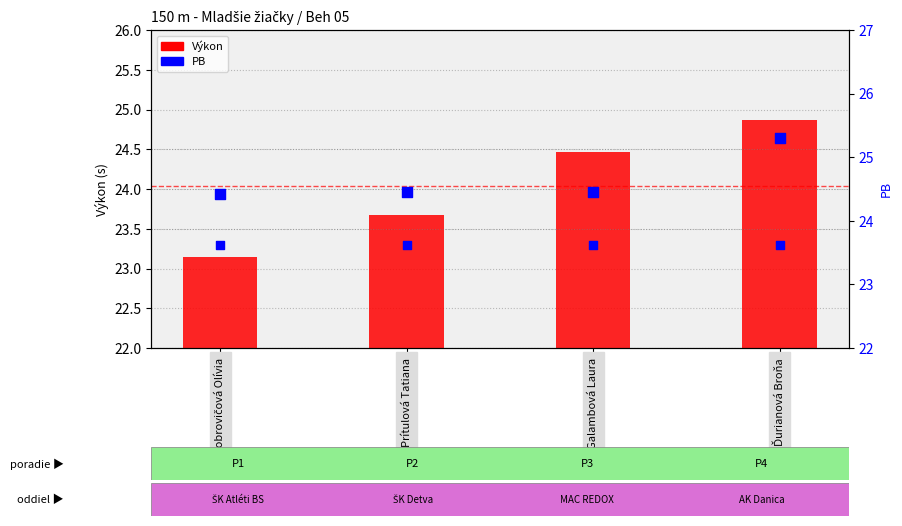

At which category is the sum across all series the highest?

Ďurianová Broňa